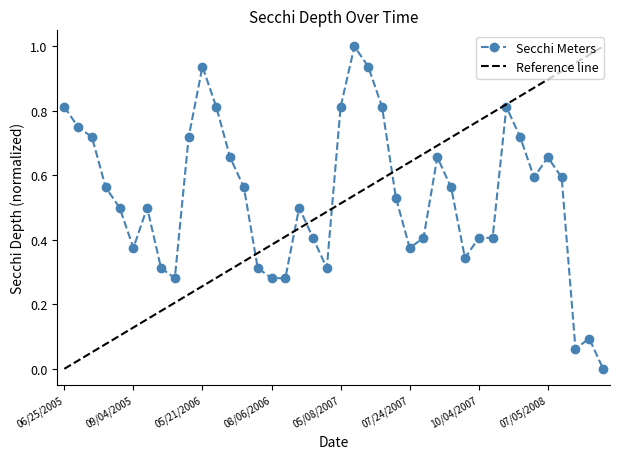

What position from the left is 09/18/2005?

7